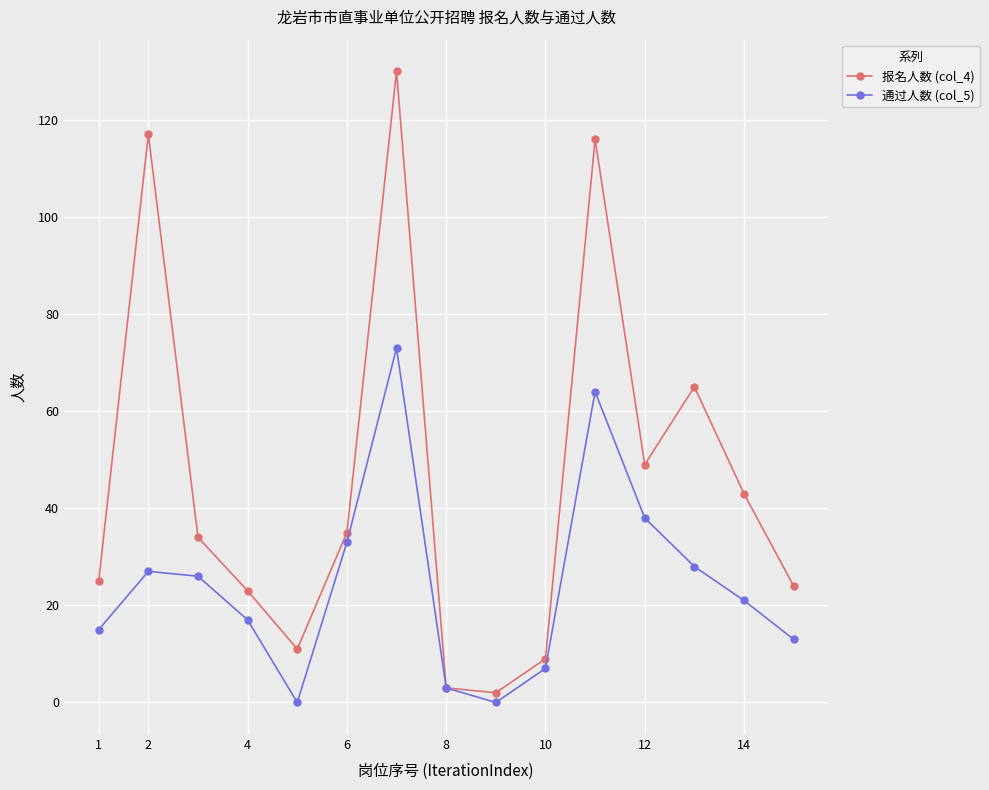

Rank the series by their maximum value, from highest to lowest.

报名人数 (col_4), 通过人数 (col_5)